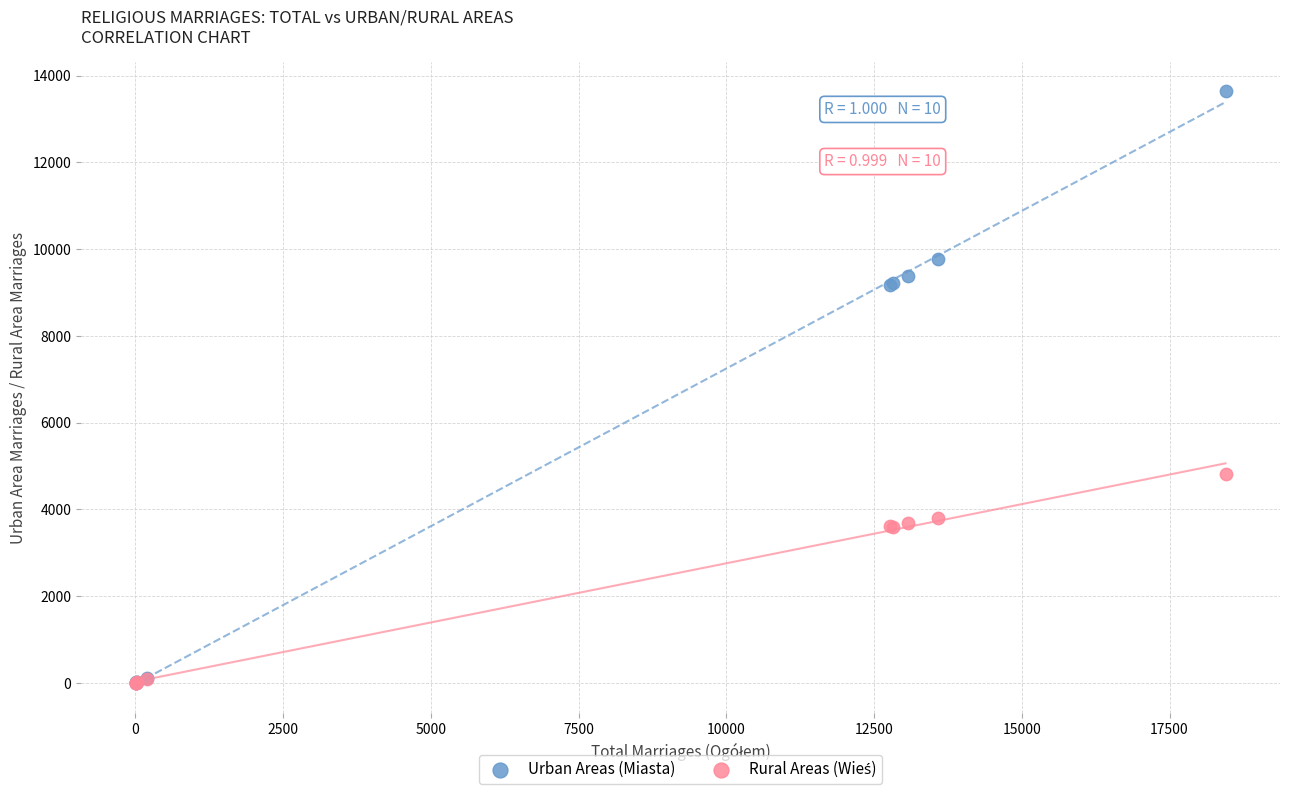

Across all series, what Y value is closest to 6818?

4811